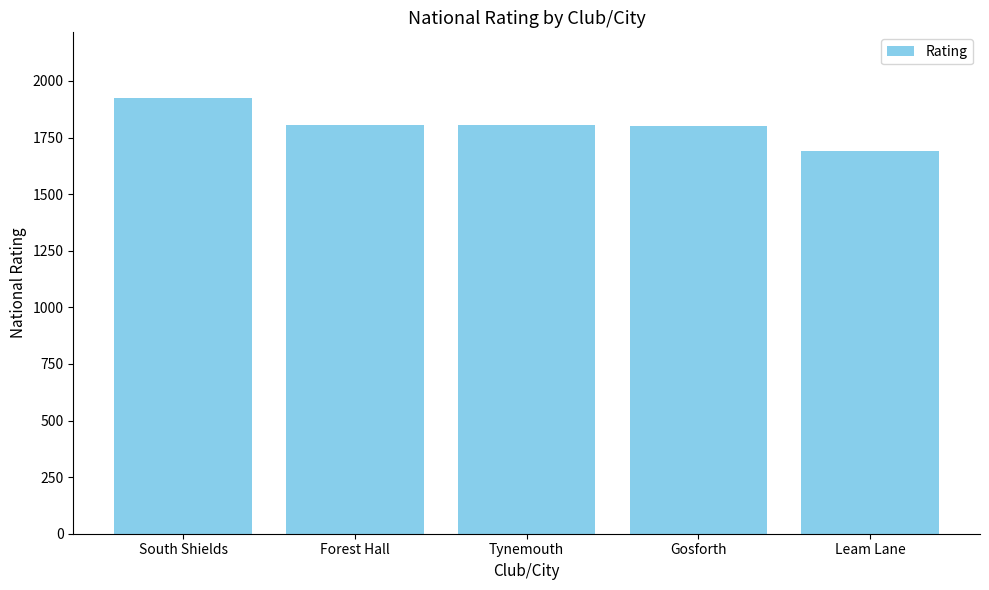

What is the label of the 5th bar from the left?

Leam Lane